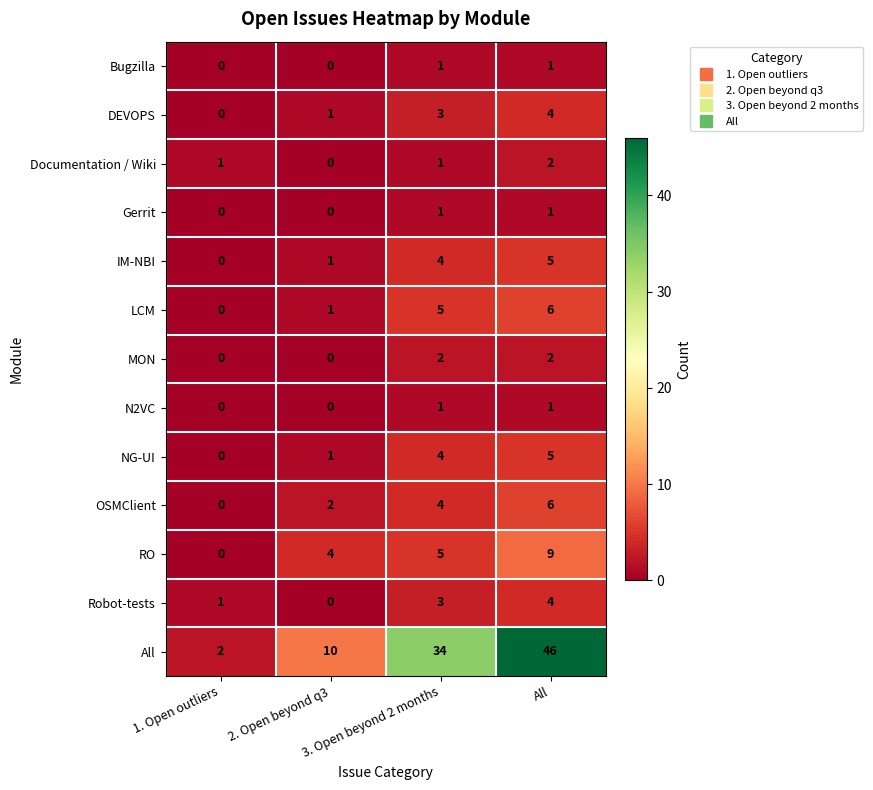

How many values in RO are above zero?

3